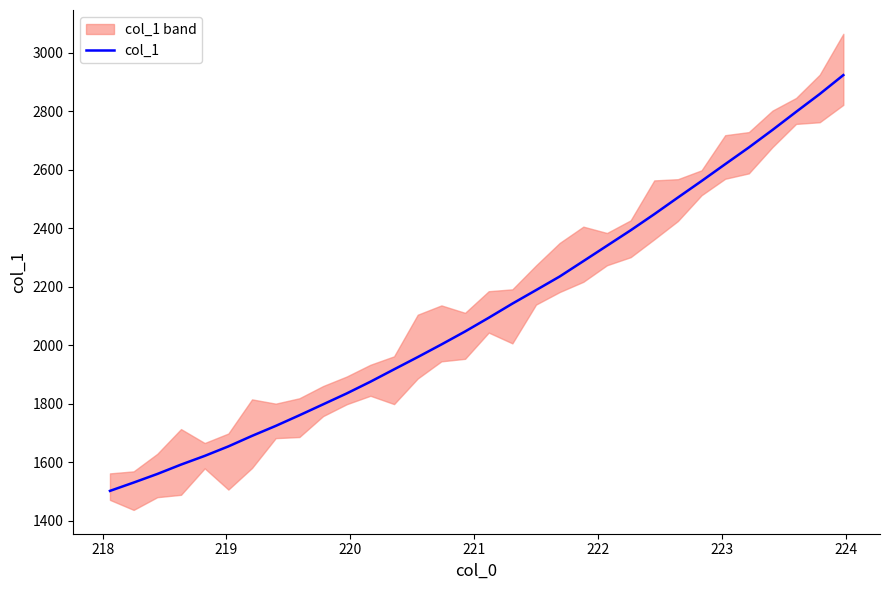

What is the highest value of the col_1 series?

2922.8